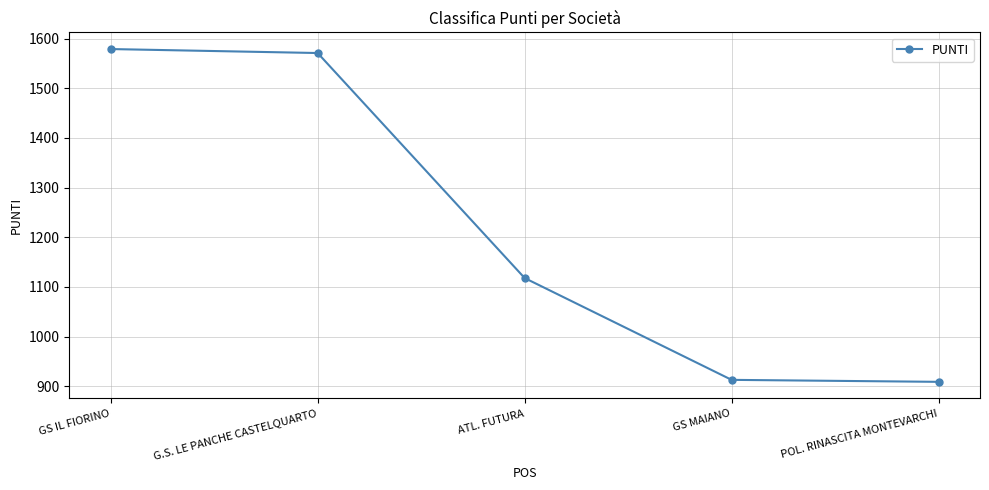

The value at GS MAIANO is 913. True or false?

True